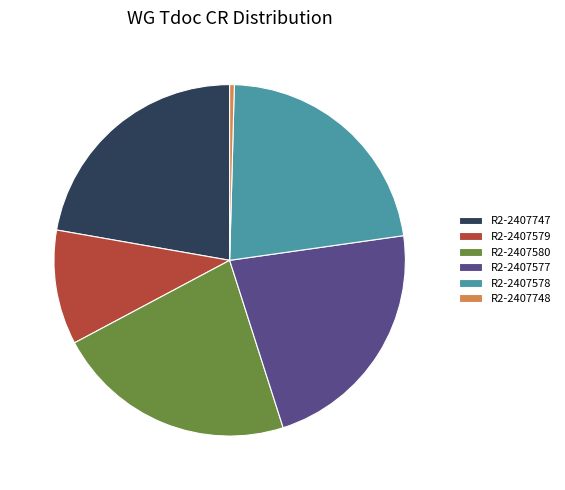

Is the sum of R2-2407747 and R2-2407748 greater than half?

No